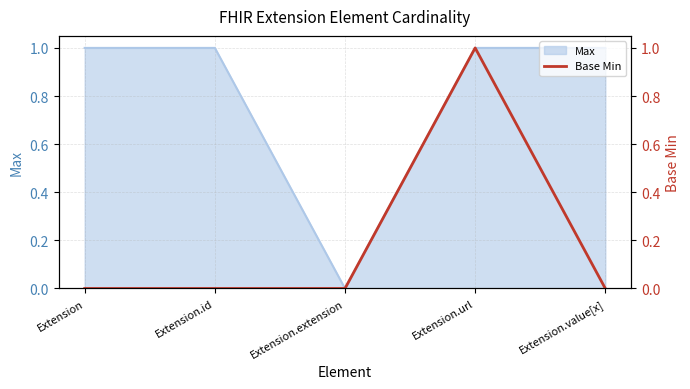

True or false: Max has a value of 2 at Extension.

False